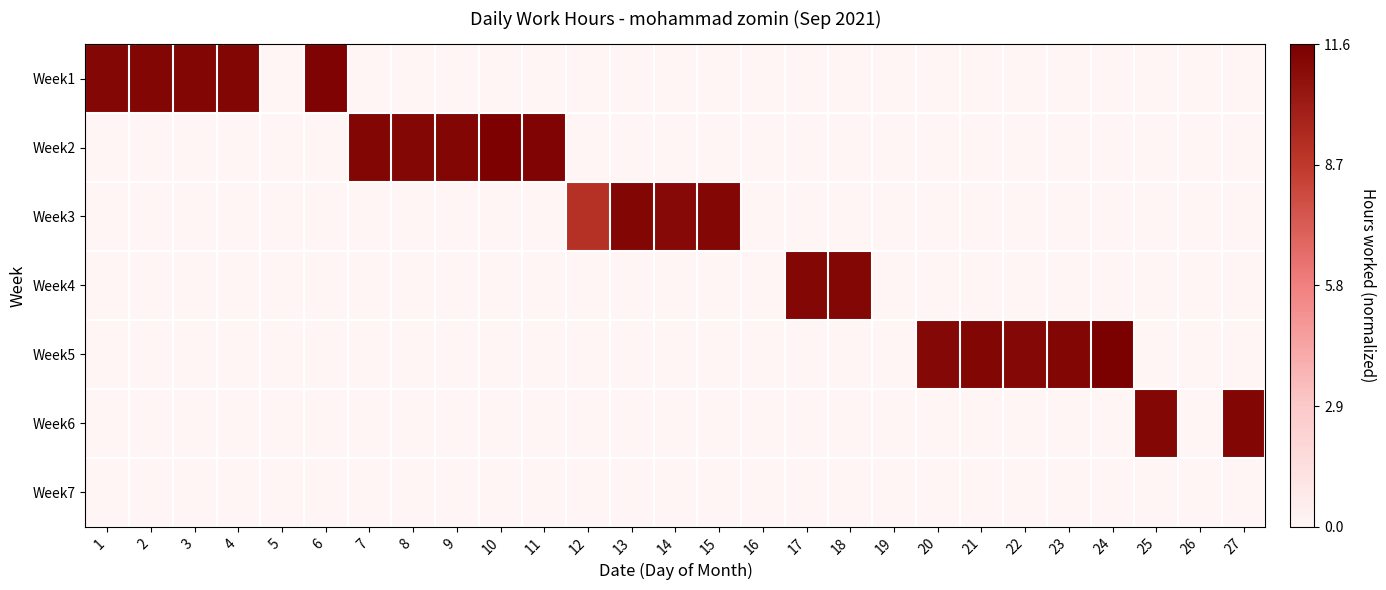

What is the maximum value shown in the chart?

1.0